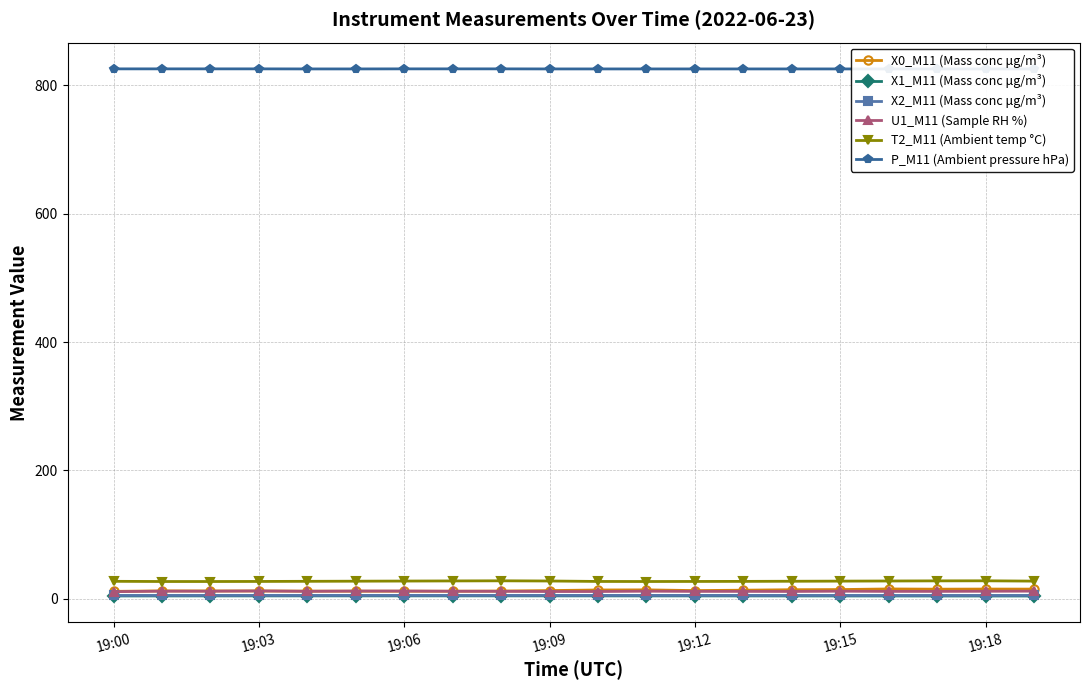

True or false: X2_M11 (Mass conc μg/m³) and T2_M11 (Ambient temp °C) intersect in this chart.

False